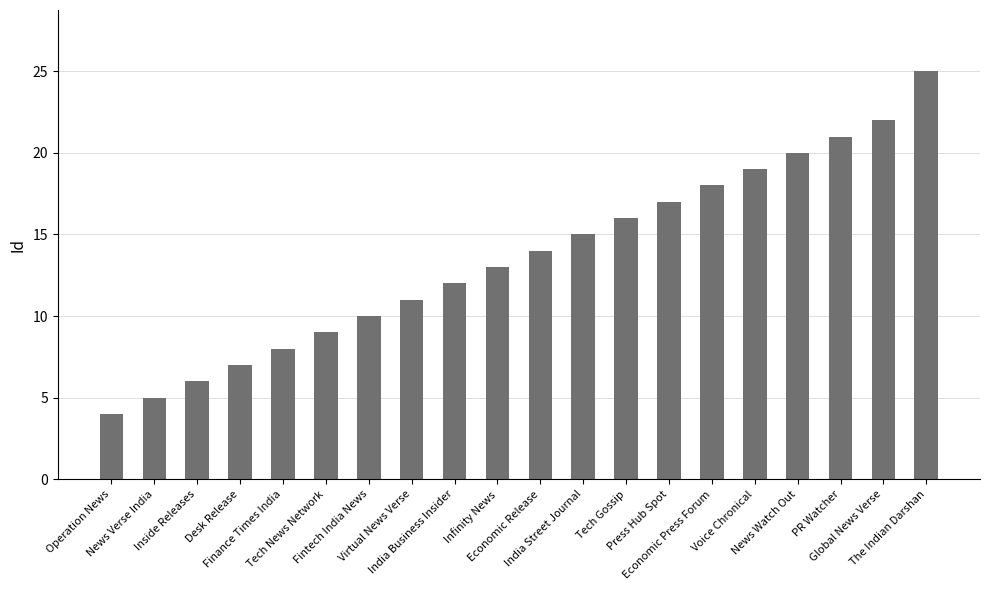

What value does the data have at Global News Verse?

22